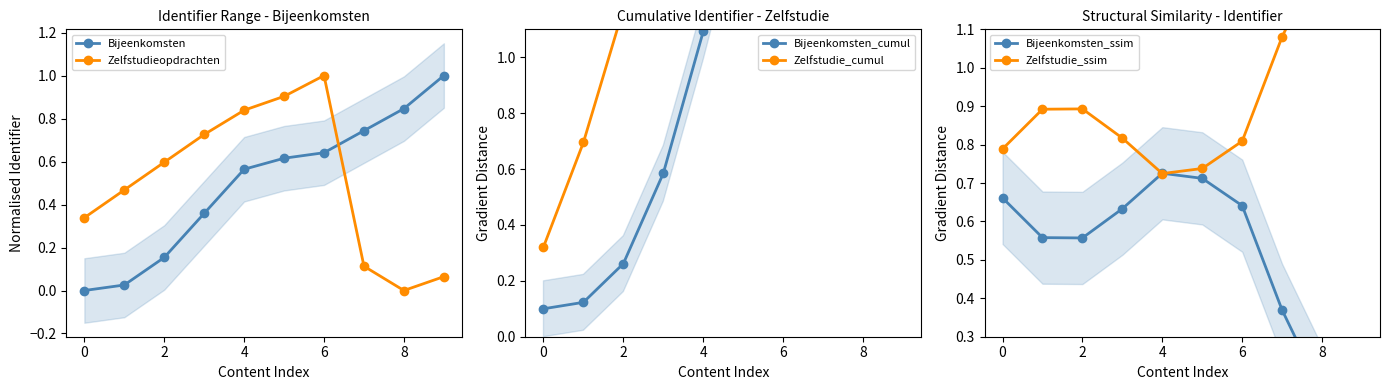

What is the maximum value for Zelfstudieopdrachten?

1.0